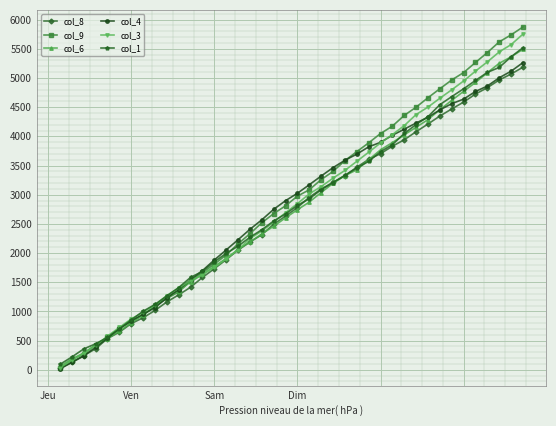

What is the greatest value displayed?

5874